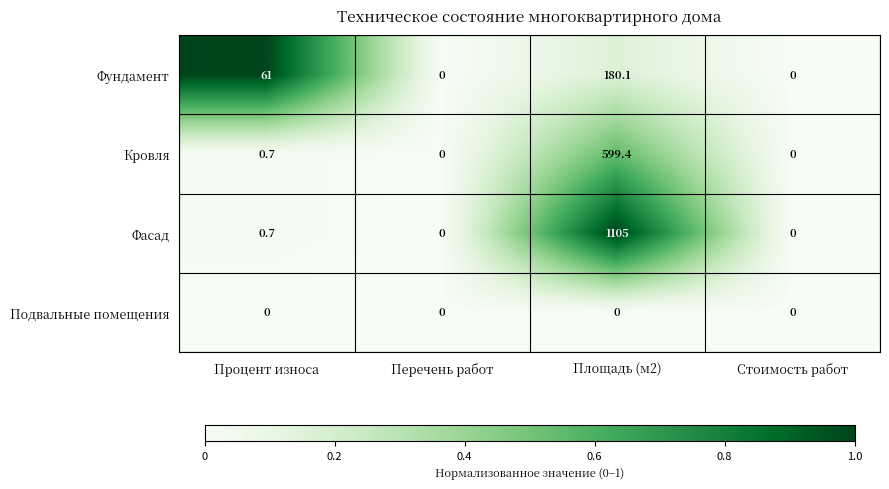

Is it true that Фасад equals 0.4 at Процент износа?

False